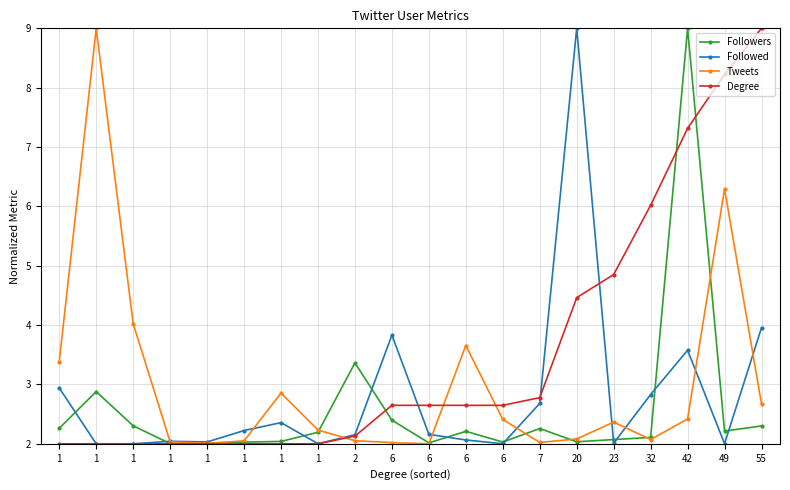

What is the value of the Degree point at the 12th from the left?

2.6